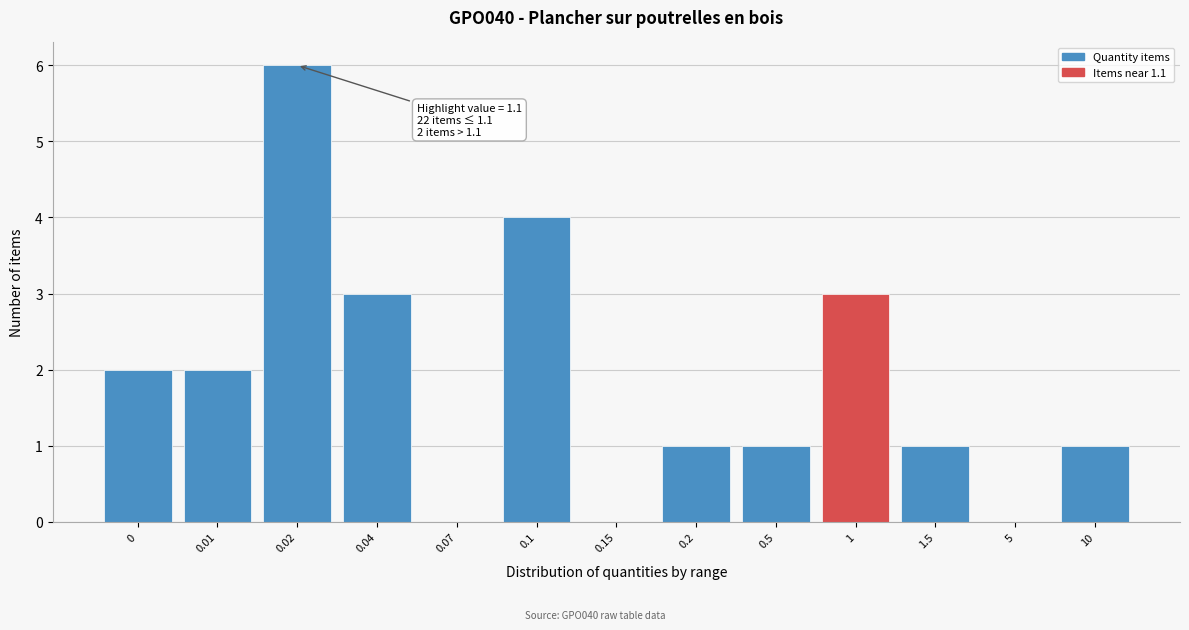

Reading left to right, transcribe all the data shown in this chart.

0=2	0.01=2	0.02=6	0.04=3	0.07=0	0.1=4	0.15=0	0.2=1	0.5=1	1=3	1.5=1	5=0	10=1